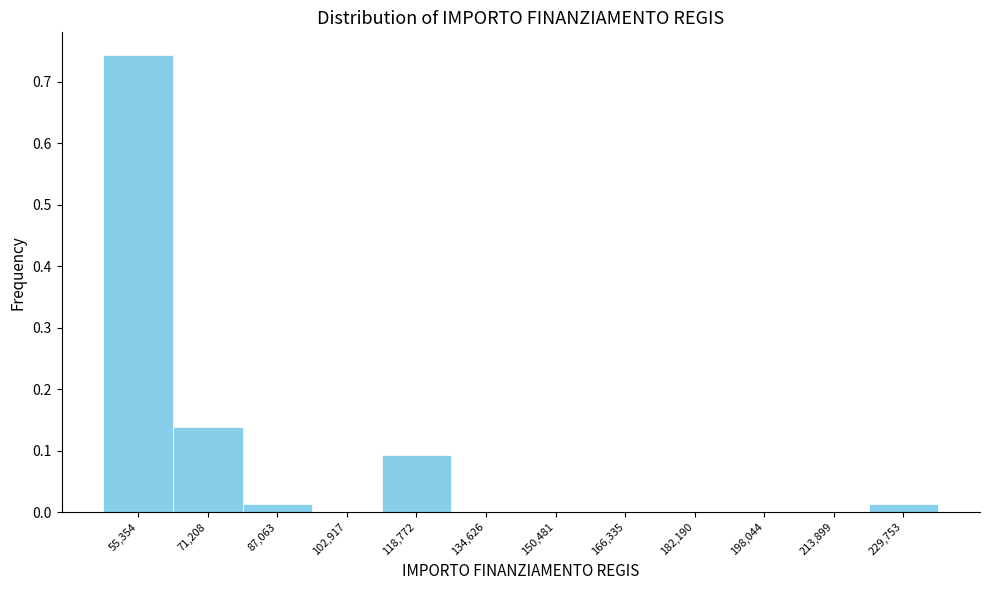

How tall is the bar that spans 80000 to 94000 on the x-axis? Neither the bar edges nor the heights are printed on the chart, so give them approximately, as read against the axes.

0.01